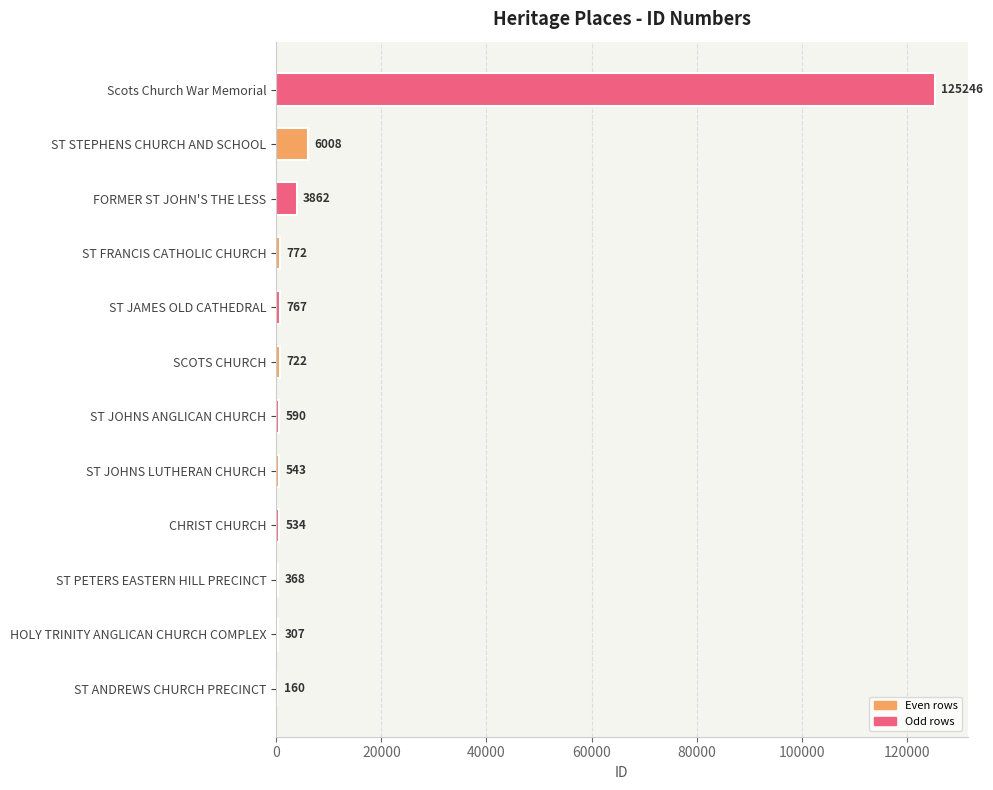

Where is the data nearest to the value 62703?

ST STEPHENS CHURCH AND SCHOOL